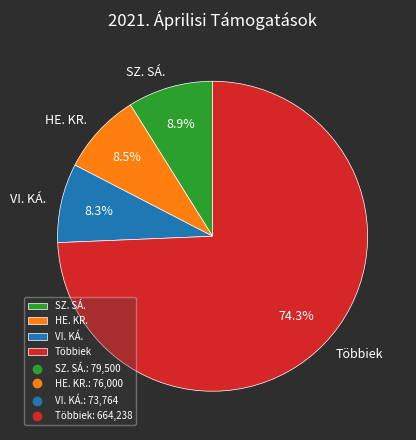

Do HE. KR. and SZ. SÁ. together represent more than half of the pie?

No